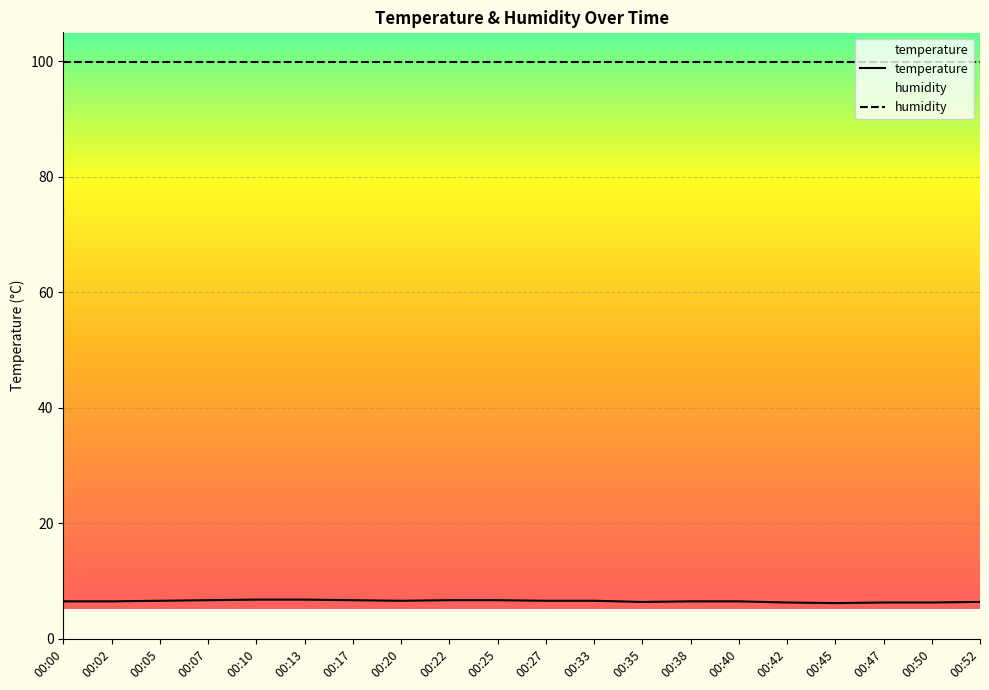

Count the values in the range 6 to 7.

20